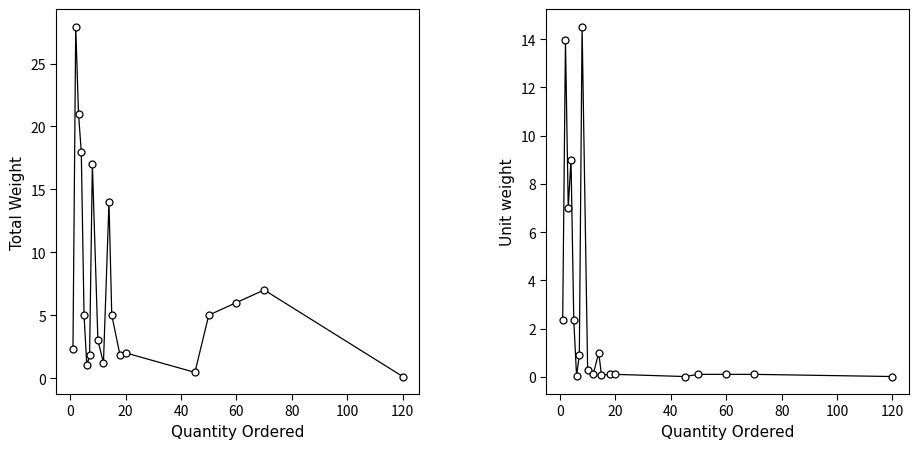

True or false: Total Weight and Unit weight intersect in this chart.

False